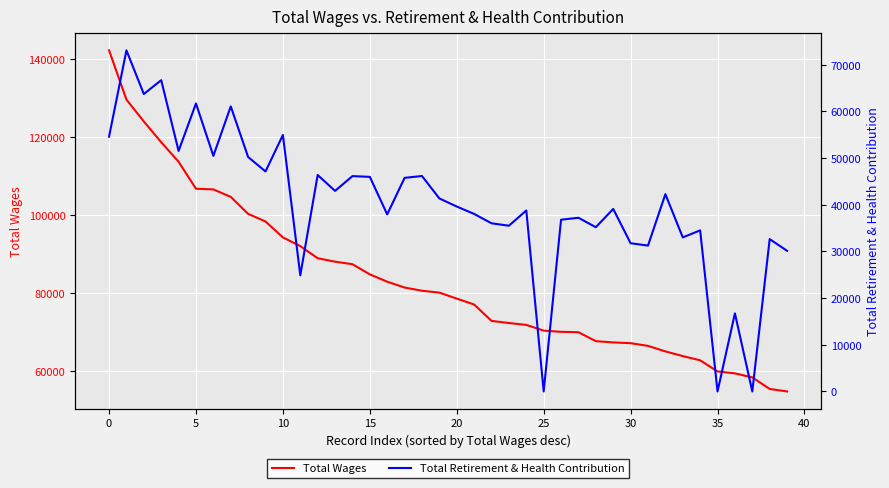

Reading left to right, list all the values displayed in this chart.

Total Wages: 142266	129619	124005	118670	113652	106728	106555	104637	100273	98322	94231	91999	88879	87997	87347	84737	82859	81360	80534	80055	78513	76999	72794	72250	71764	70291	69987	69882	67592	67264	67071	66378	64960	63757	62673	59811	59320	58273	55322	54672
Total Retirement & Health Contribution: 54586	73081	63723	66688	51528	61696	50468	61068	50224	47133	54950	24884	46373	42970	46137	45976	37936	45765	46160	41352	39619	38033	36029	35507	38773	0	36794	37212	35191	39100	31757	31251	42269	33010	34512	0	16734	0	32637	30133